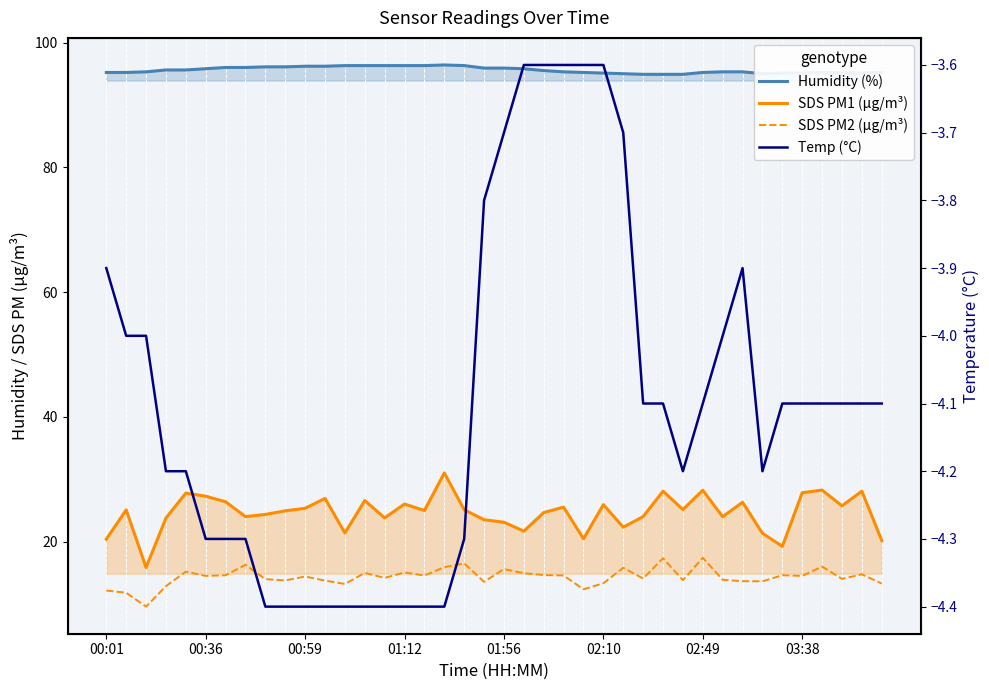

True or false: Humidity (%) and SDS PM1 (µg/m³) intersect in this chart.

False